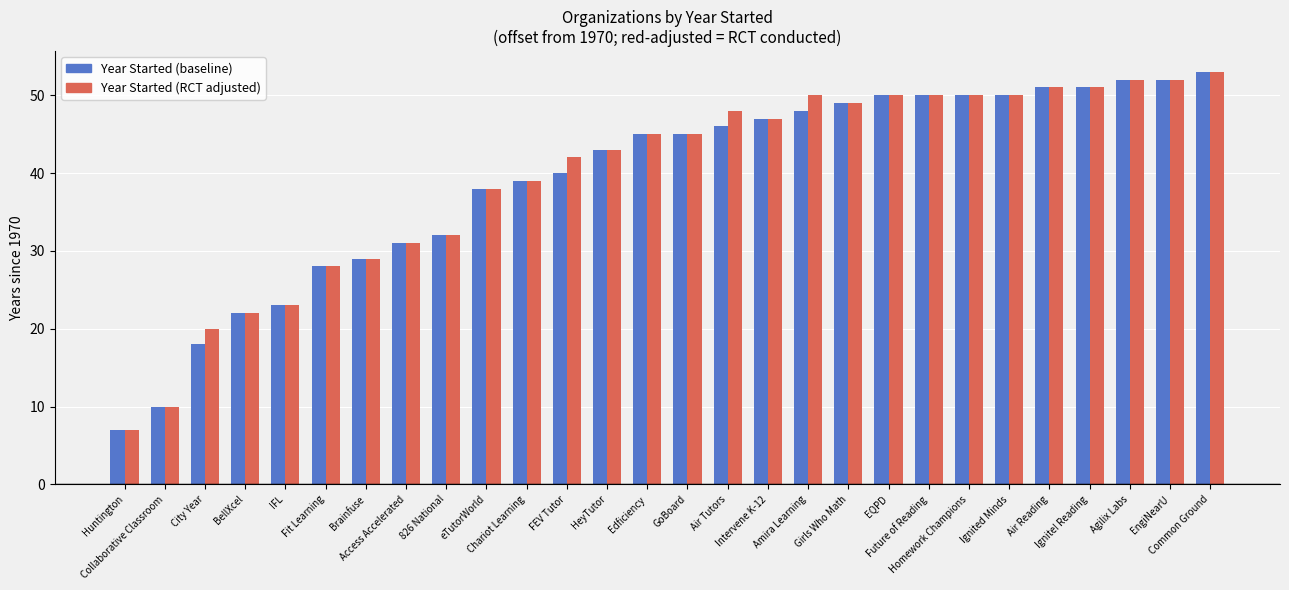

Reading left to right, what are all the values shown in this chart?

Year Started (baseline): 7	10	18	22	23	28	29	31	32	38	39	40	43	45	45	46	47	48	49	50	50	50	50	51	51	52	52	53
Year Started (RCT adjusted): 7	10	20	22	23	28	29	31	32	38	39	42	43	45	45	48	47	50	49	50	50	50	50	51	51	52	52	53